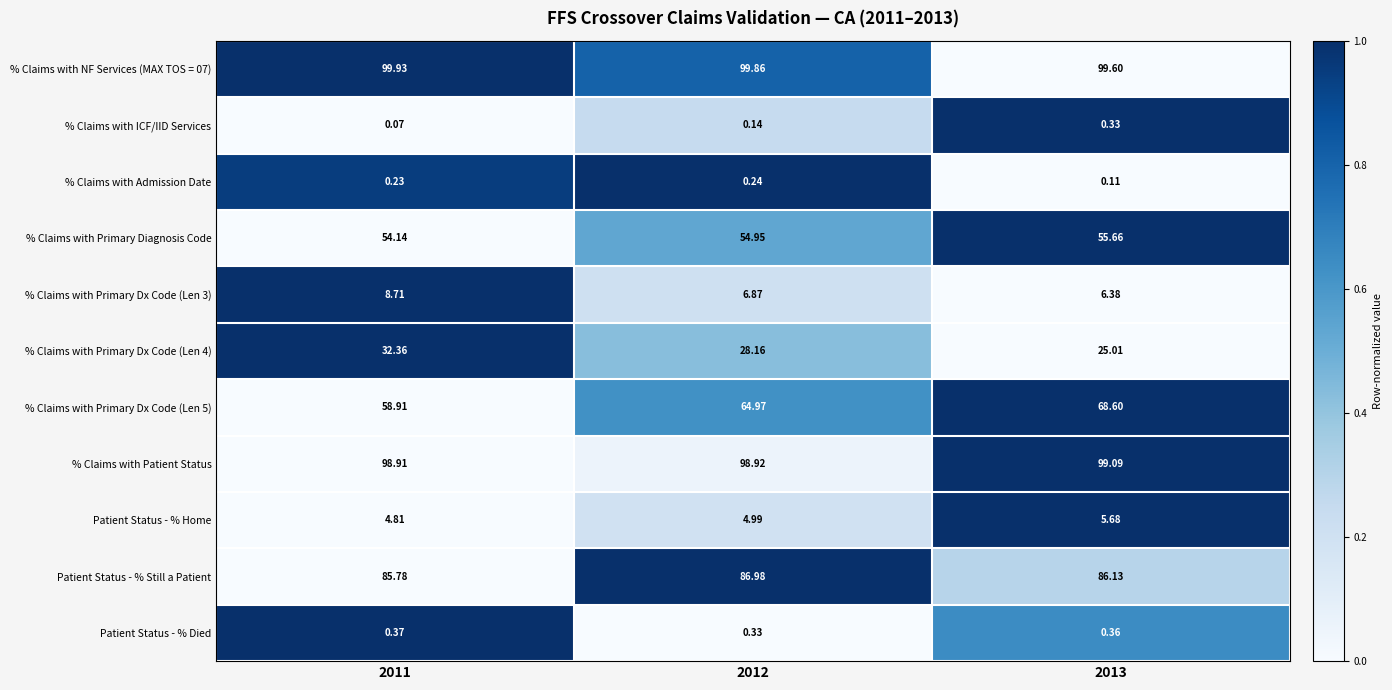

At how many categories does at least one series exceed 0?

3